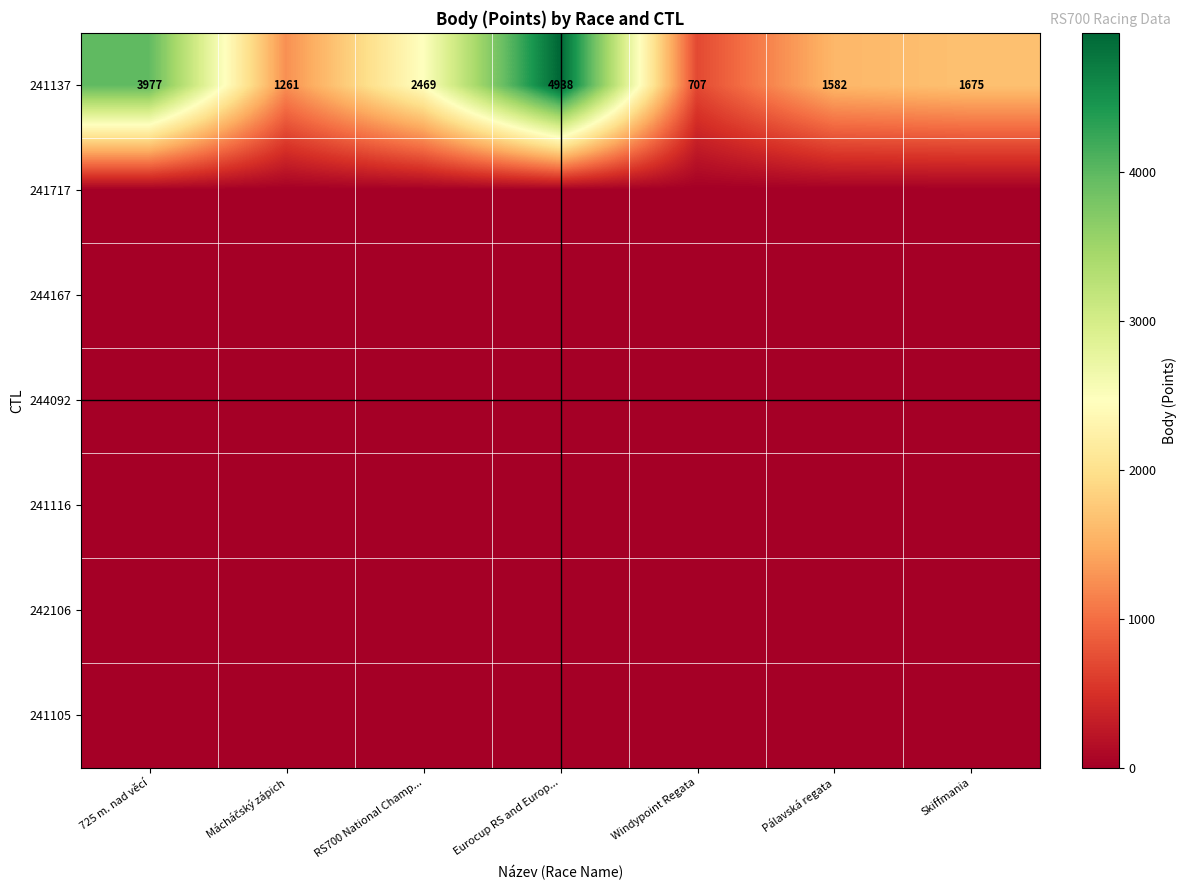

Is it true that 241137 equals 2469 at RS700 National Champ...?

True